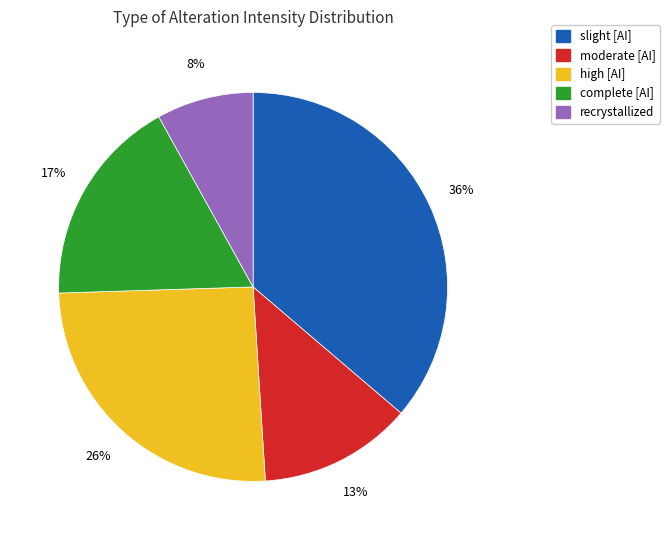

What is the largest slice in the pie chart?

slight [AI]